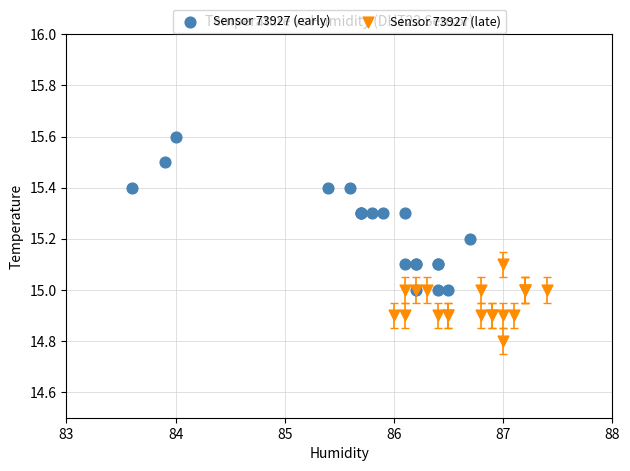

What are all the series names shown in the legend?

Sensor 73927 (early), Sensor 73927 (late)